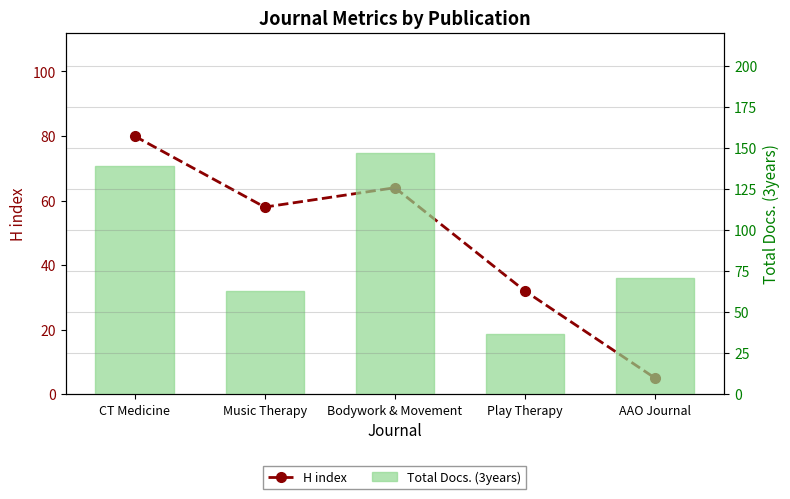

Which label corresponds to the largest value in the chart?

Bodywork & Movement